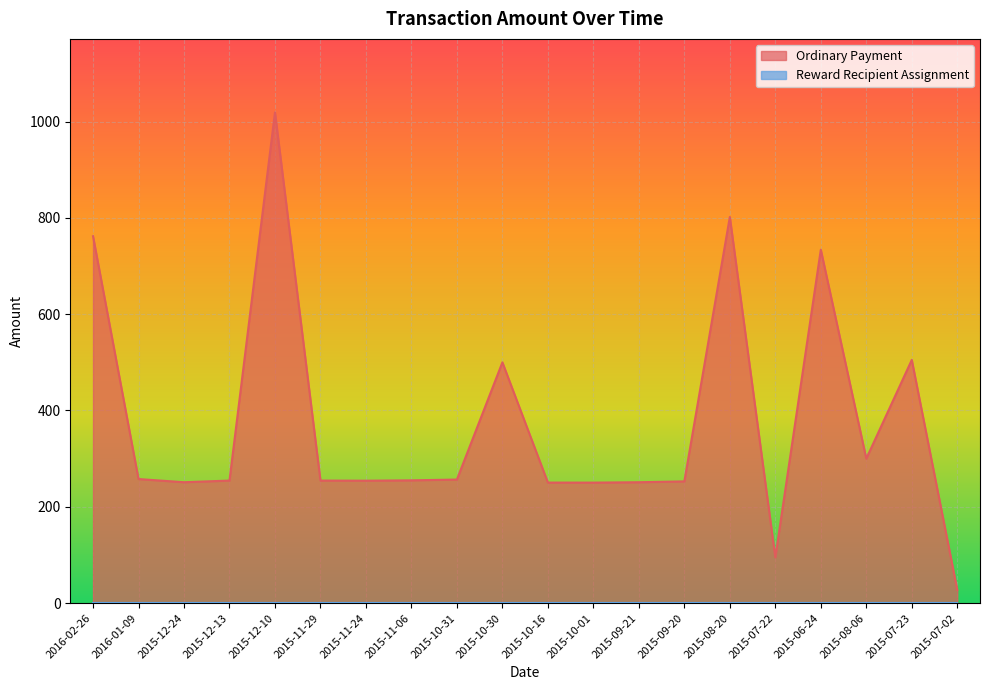

What is the label of the 8th point from the right?

2015-09-21